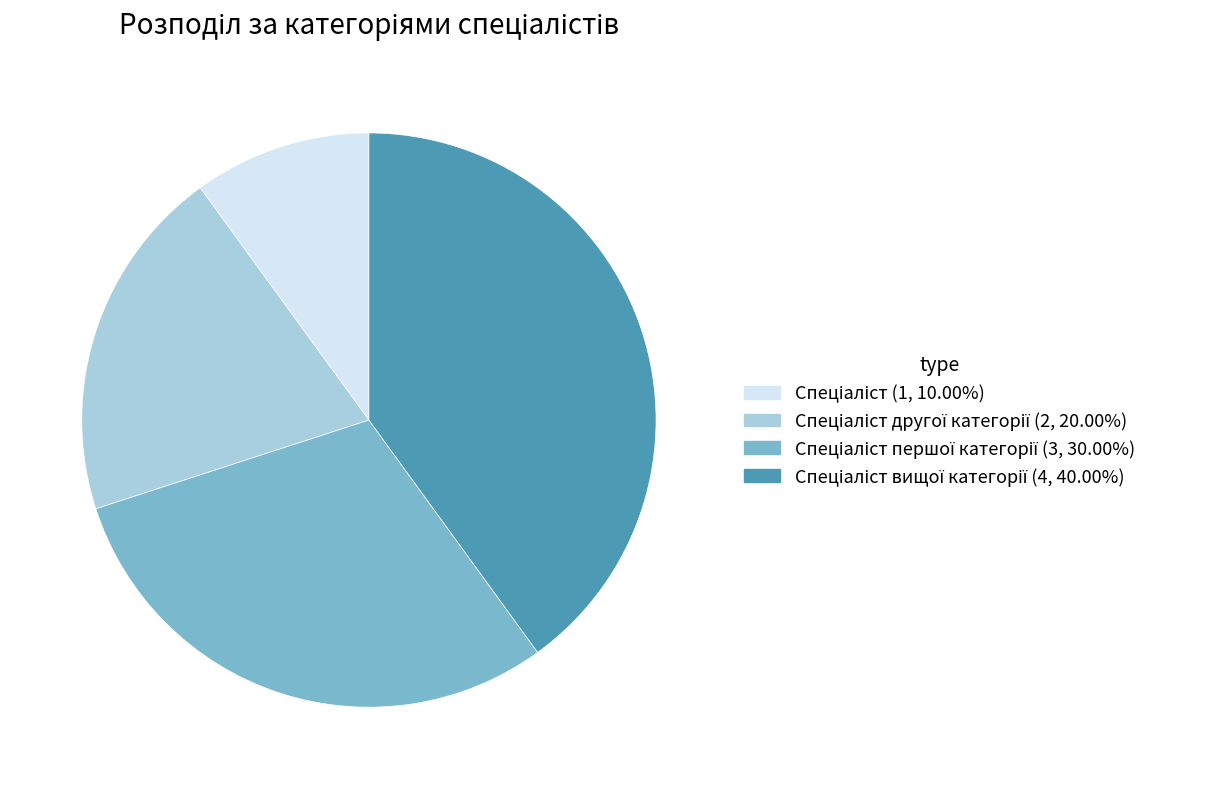

Is there any slice that represents more than half of the pie?

No